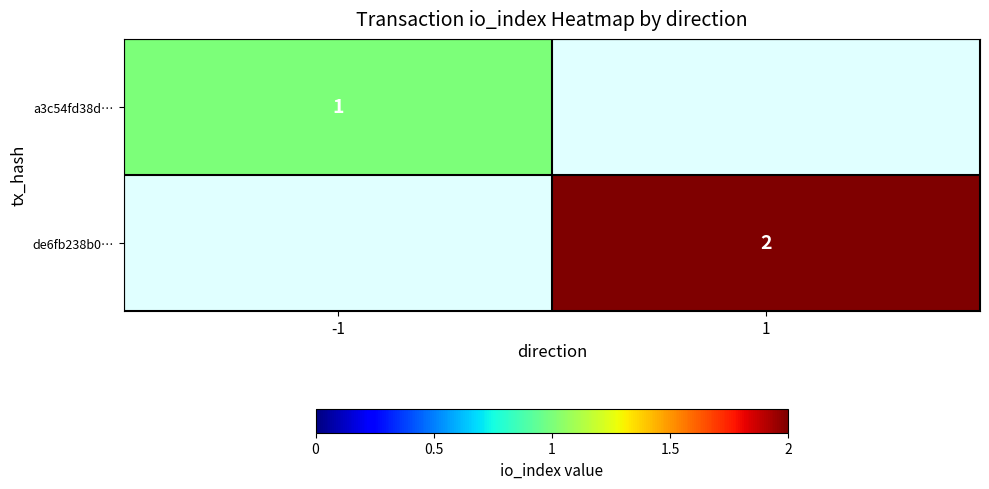

How many distinct data groups are displayed?

2